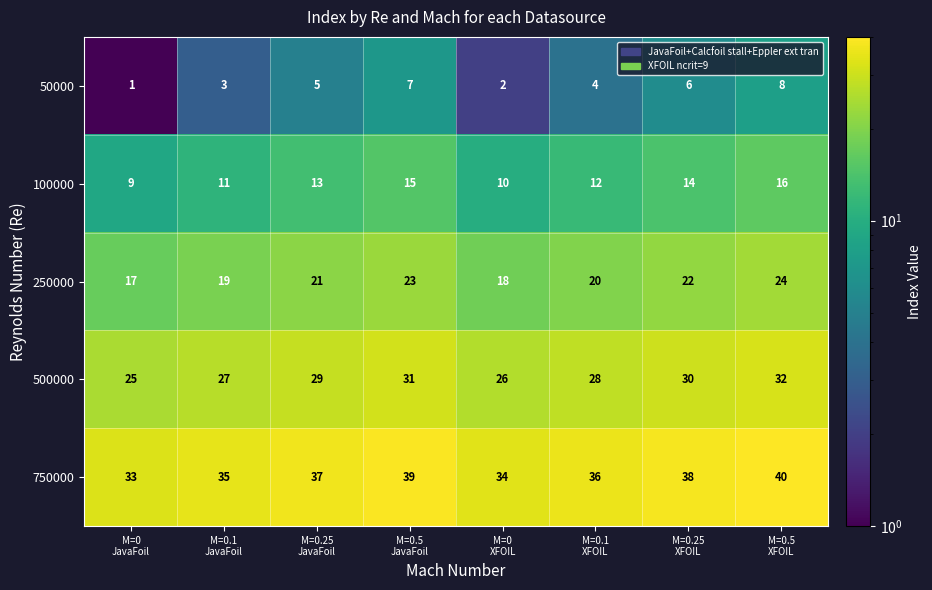

At how many categories does at least one series exceed 2?

8